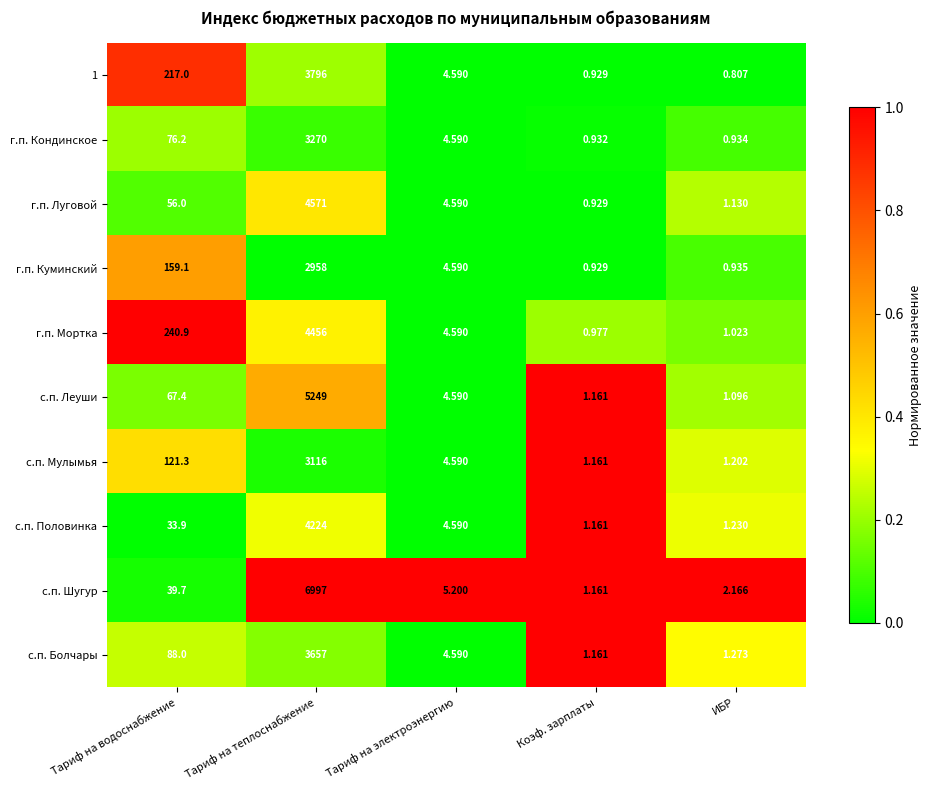

Rank the categories by с.п. Леуши value from lowest to highest.

ИБР, Коэф. зарплаты, Тариф на электроэнергию, Тариф на водоснабжение, Тариф на теплоснабжение